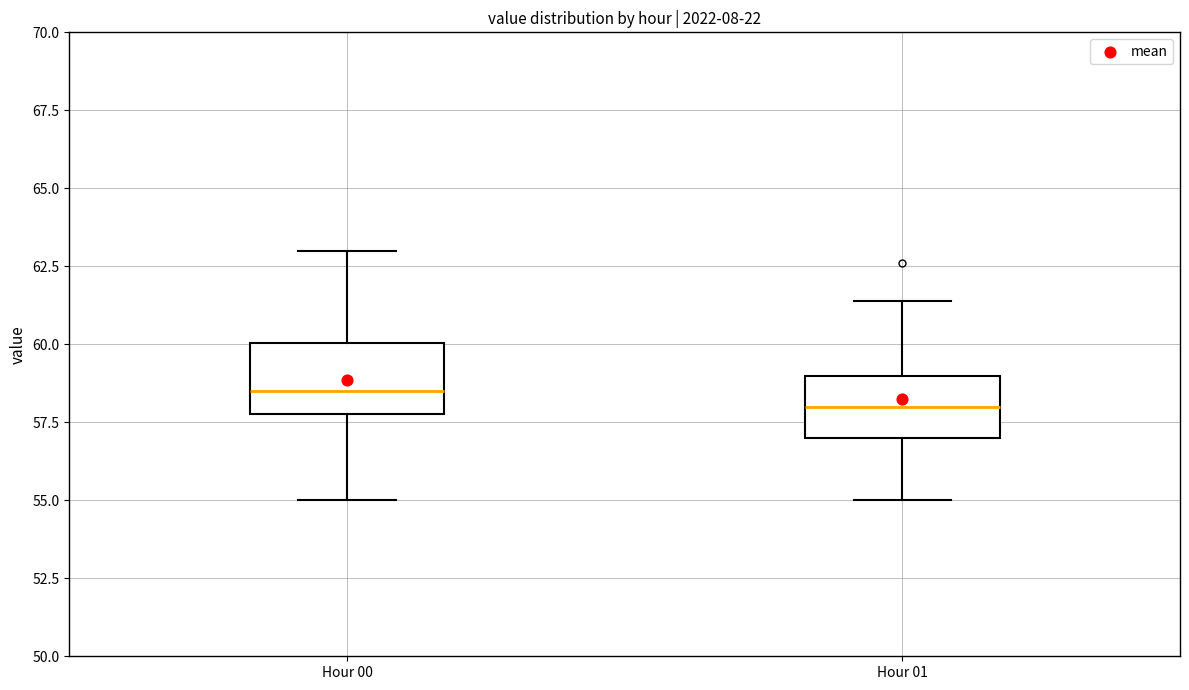

Where does the lower whisker of the box for Hour 00 end on the y-axis? The values are not printed on the chart, so give them approximately, as read against the axis.

55.0